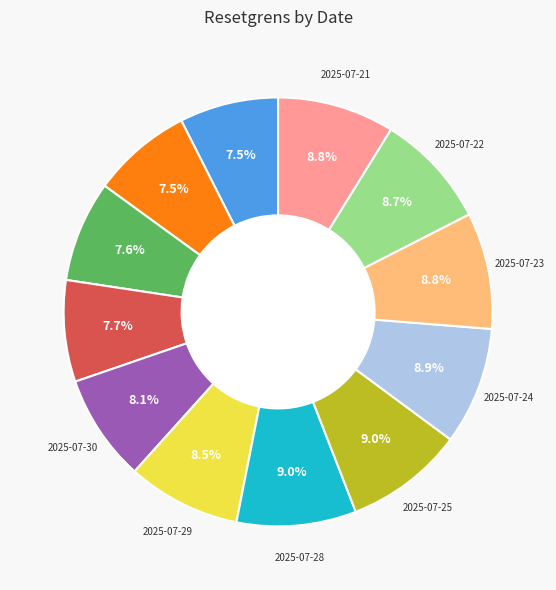

Count the number of slices in the pie.

12